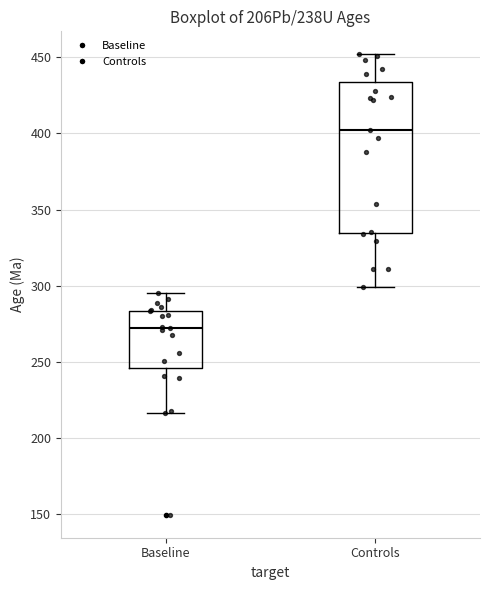

Reading left to right, read every box against the y-axis: the position of its median line, the range the box covers, and the ends of its whiskers. The values are not printed on the chart, so give them approximately, as read against the axis.

Baseline: median 270, box 245 to 285, whiskers 215 to 295
Controls: median 400, box 335 to 435, whiskers 300 to 450